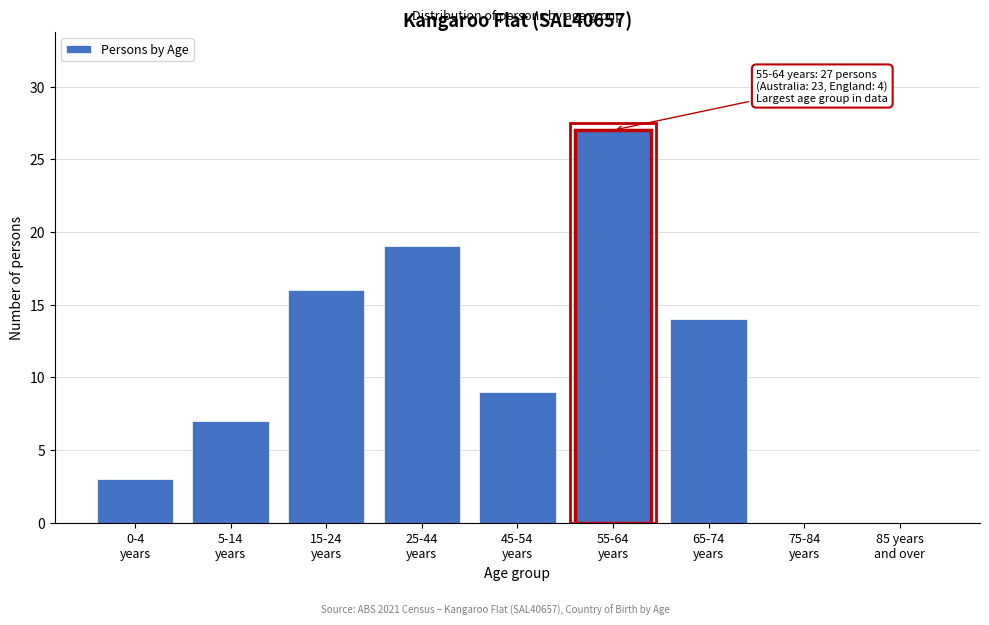

What is the greatest value displayed?

27